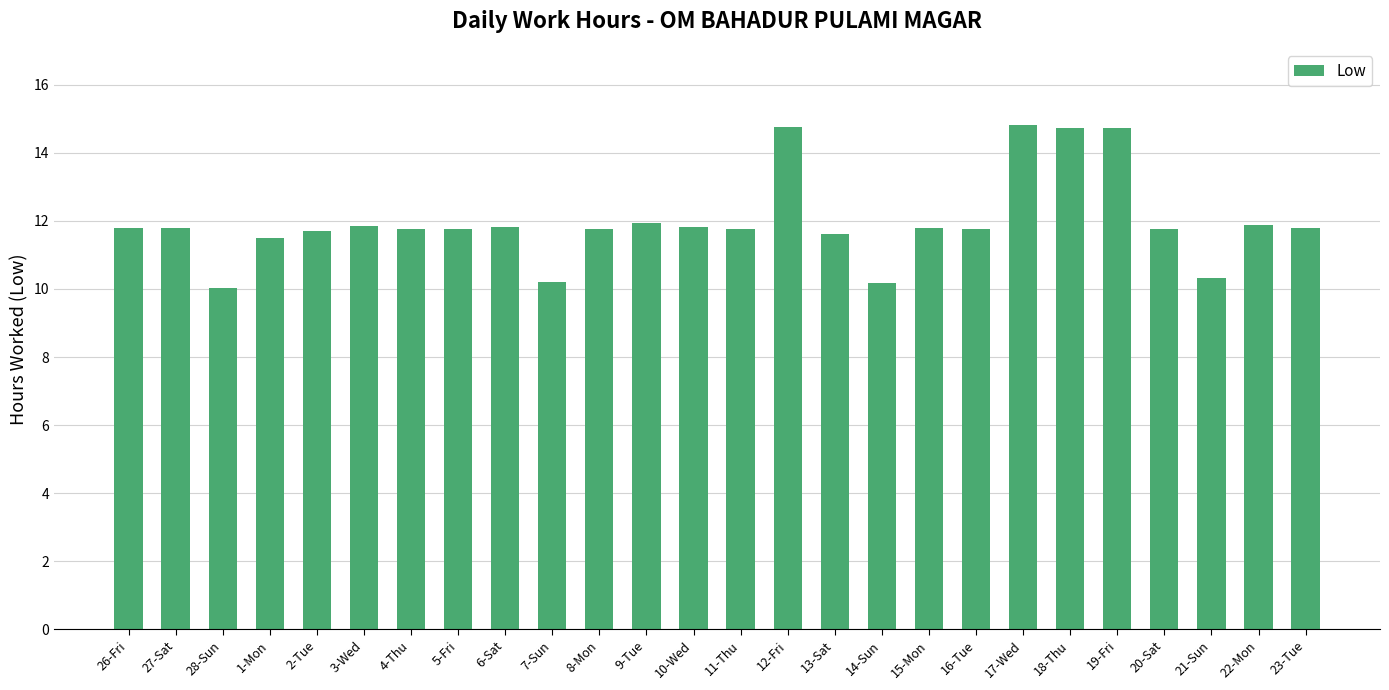

Where does the data first go above 11?

26-Fri